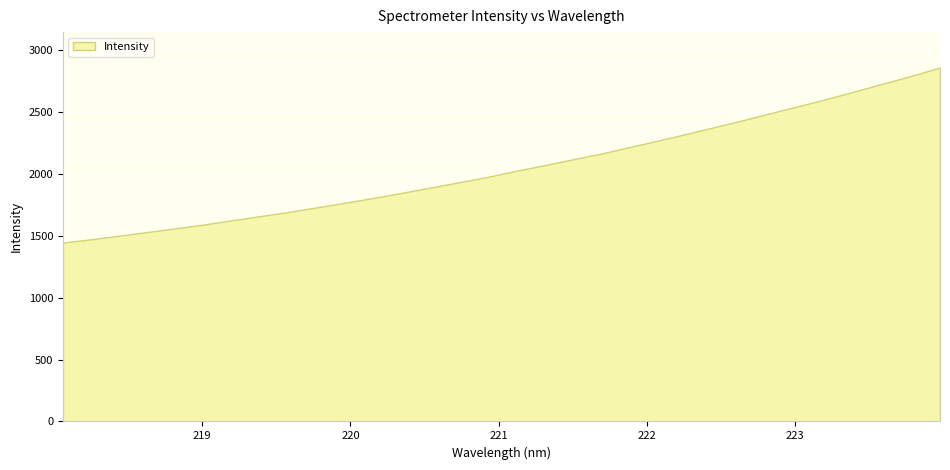

Which category has the highest value across all series?

223.9802